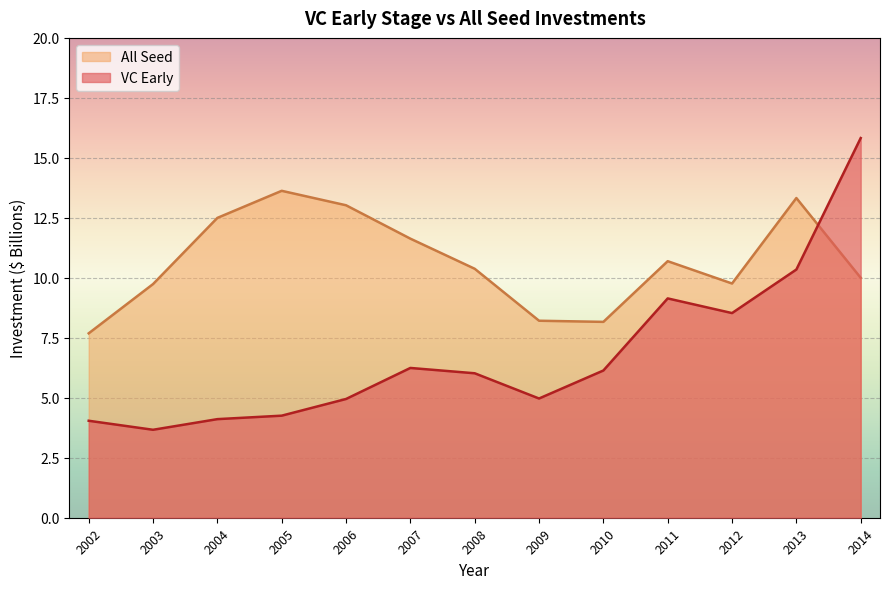

What is the difference between the second highest and second lowest values in the VC Early series?

6.3